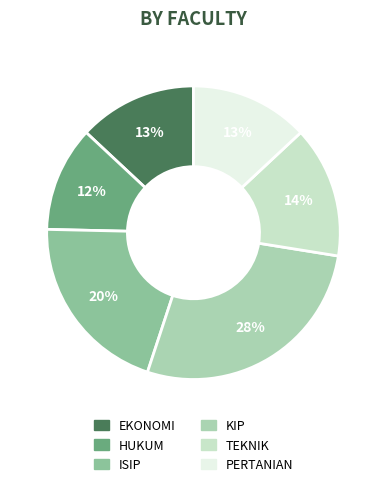

To the nearest percent, what is the average slice percentage?

17%